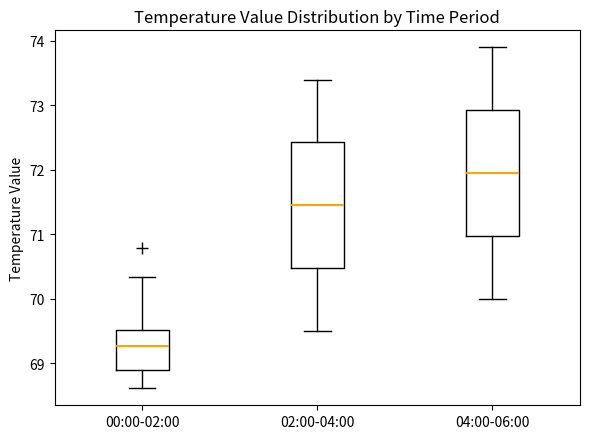

Reading left to right, transcribe this box plot: for each box, give where its median line is, the range the box spans, and where its two whiskers end, as read against the y-axis. The values are not printed on the chart, so give them approximately, as read against the axis.

00:00-02:00: median 69.3, box 68.9 to 69.5, whiskers 68.6 to 70.3
02:00-04:00: median 71.5, box 70.5 to 72.4, whiskers 69.5 to 73.4
04:00-06:00: median 72.0, box 71.0 to 72.9, whiskers 70.0 to 73.9